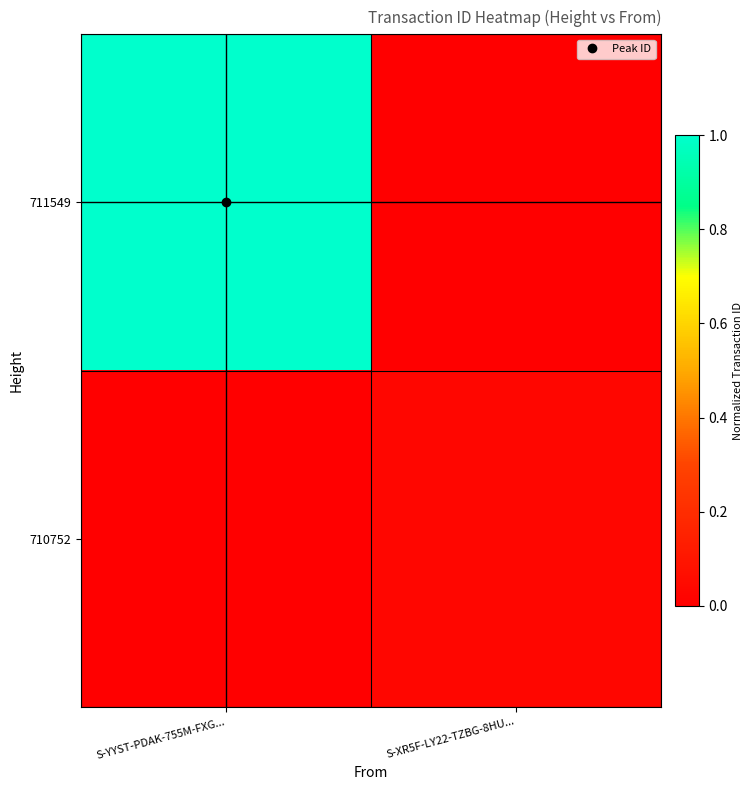

Reading left to right, what are all the values shown in this chart?

711549: S-YYST-PDAK-755M-FXG...=1.0	S-XR5F-LY22-TZBG-8HU...=0.0
710752: S-YYST-PDAK-755M-FXG...=0.0	S-XR5F-LY22-TZBG-8HU...=0.0